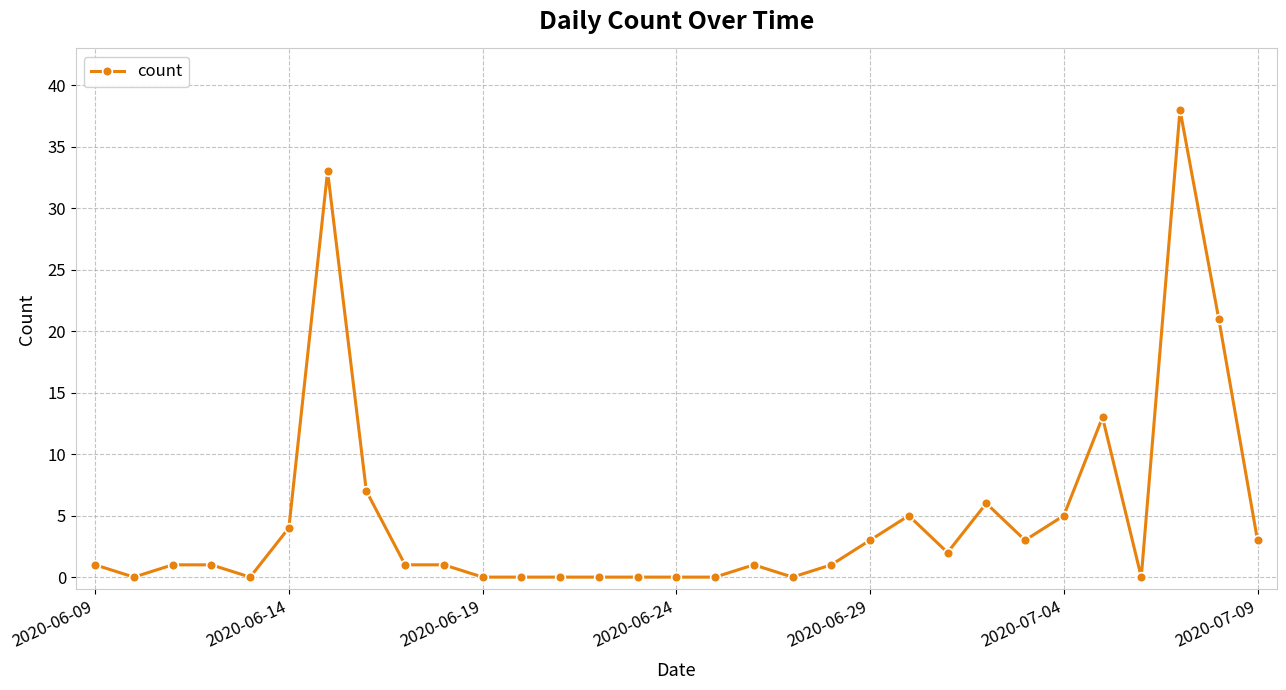

What is the value of the 18th point from the left?

1